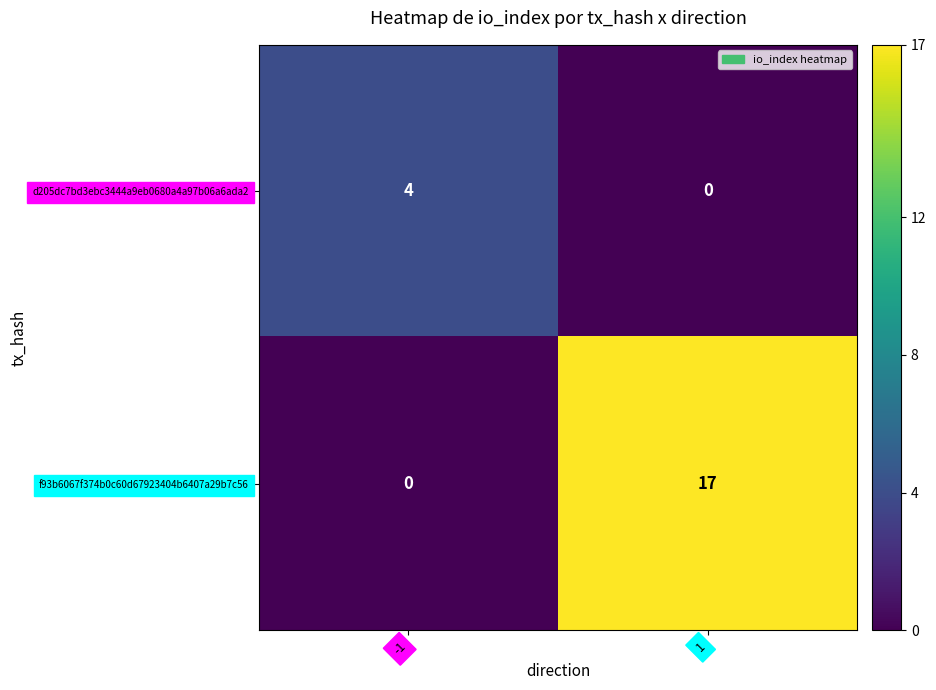

List the series in order of their peak value, highest first.

f93b6067f374b0c60d67923404b6407a29b7c56, d205dc7bd3ebc3444a9eb0680a4a97b06a6ada2